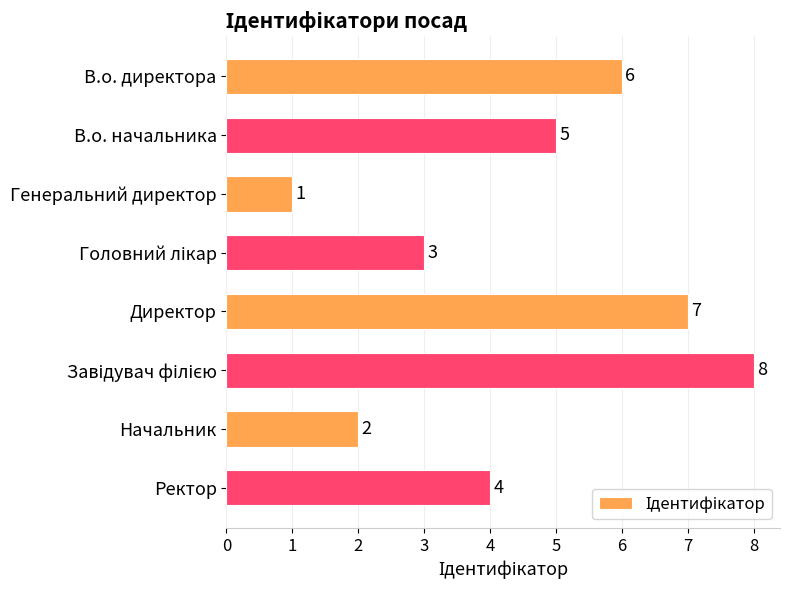

What is the greatest value displayed?

8